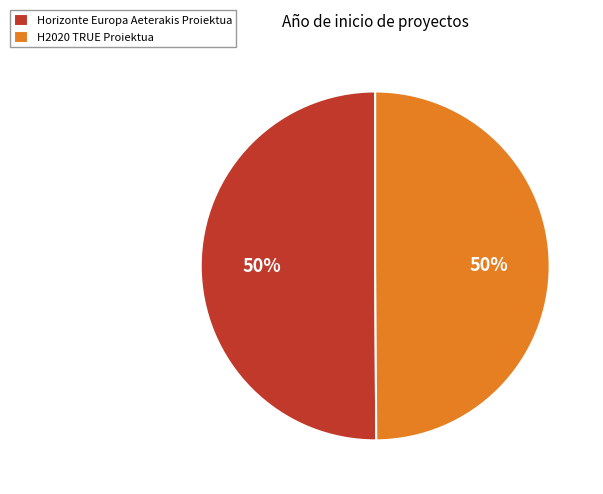

To the nearest percent, what percentage of the pie is Horizonte Europa Aeterakis Proiektua?

50%